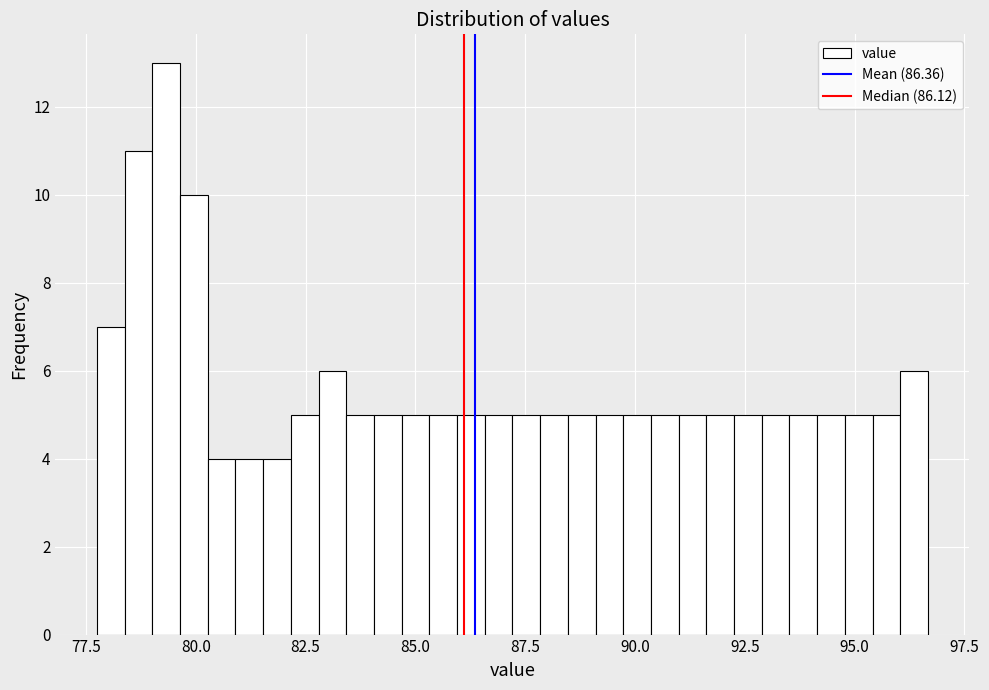

Around what value on the x-axis is the tallest bar? Give the approximate position of its centre, as read against the axis.

79.5